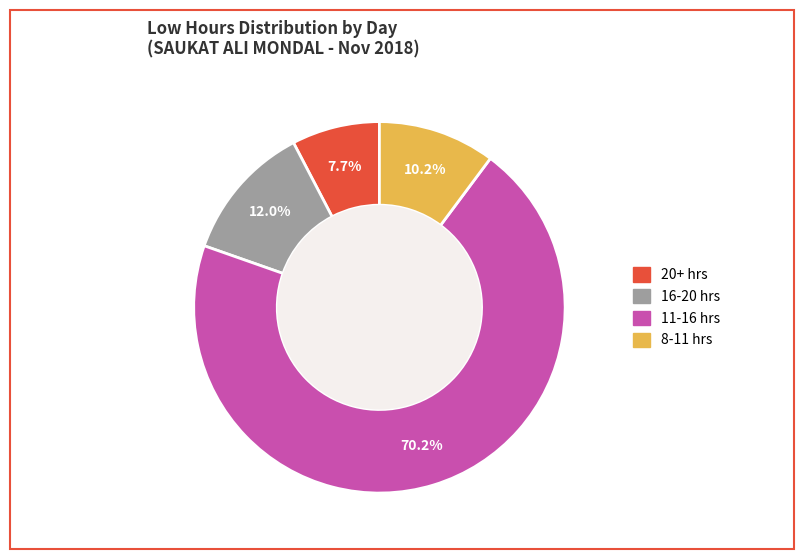

Is there a majority slice in this chart?

Yes